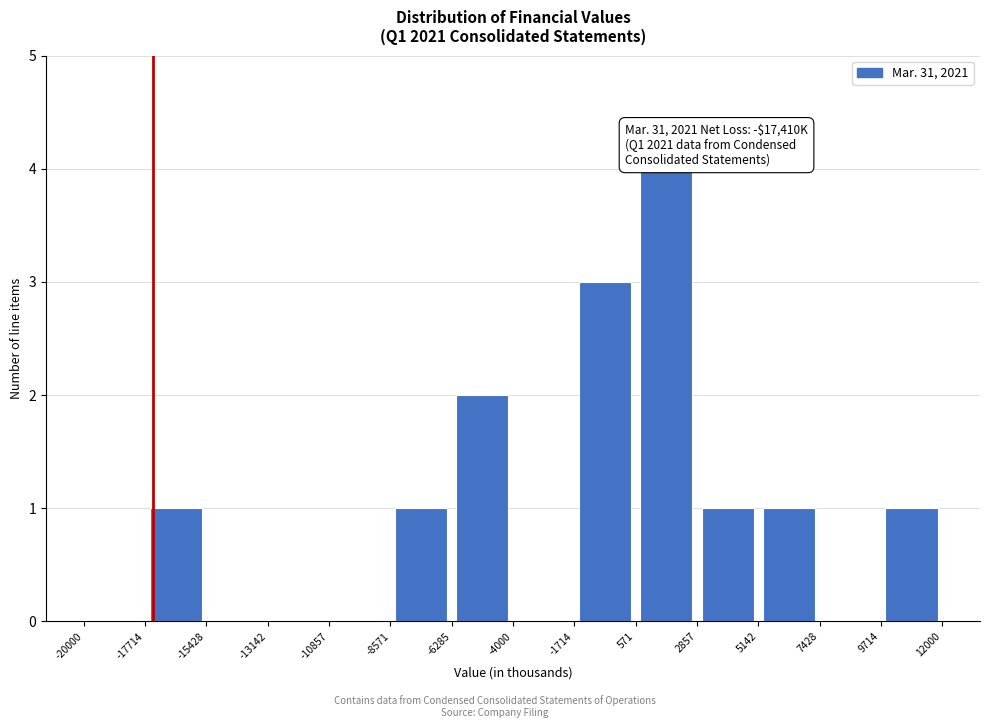

Over which range of the x-axis is the bar tallest?

571 to 2857